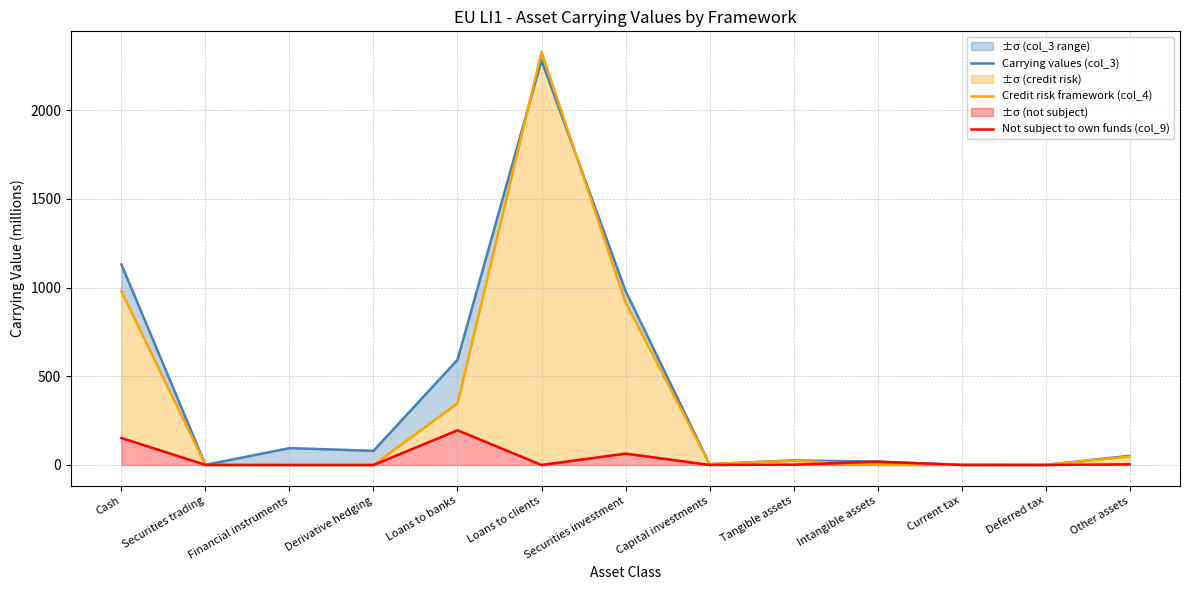

Which series ends up on top after the final intersection of Carrying values (col_3) and Credit risk framework (col_4)?

Carrying values (col_3)